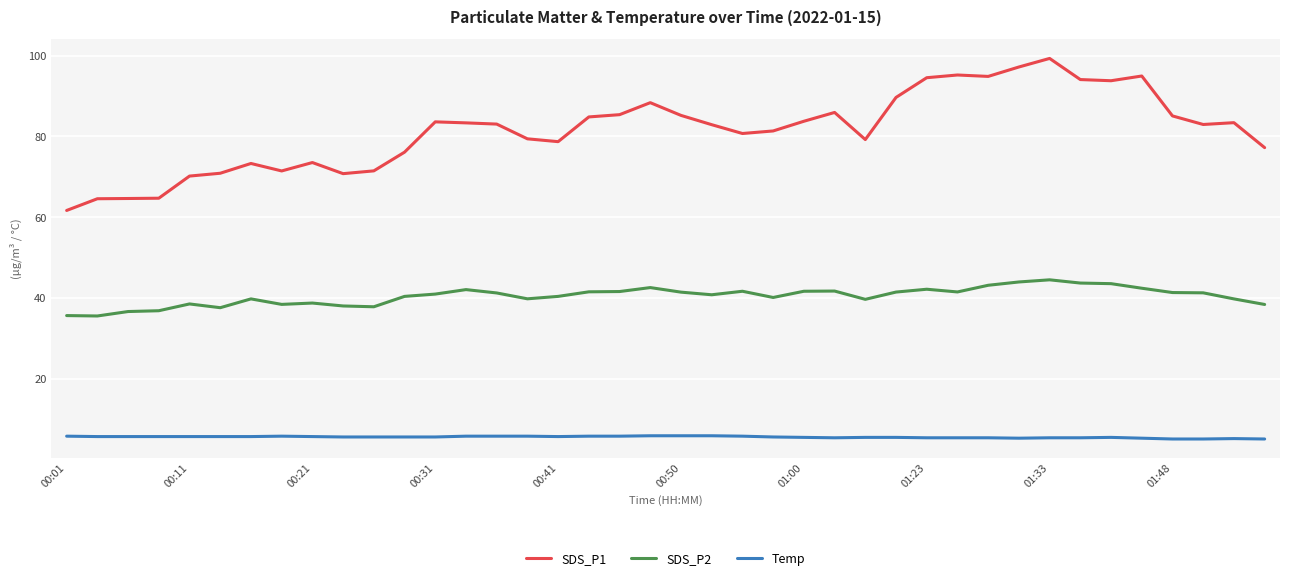

Which series has the largest total across all categories?

SDS_P1